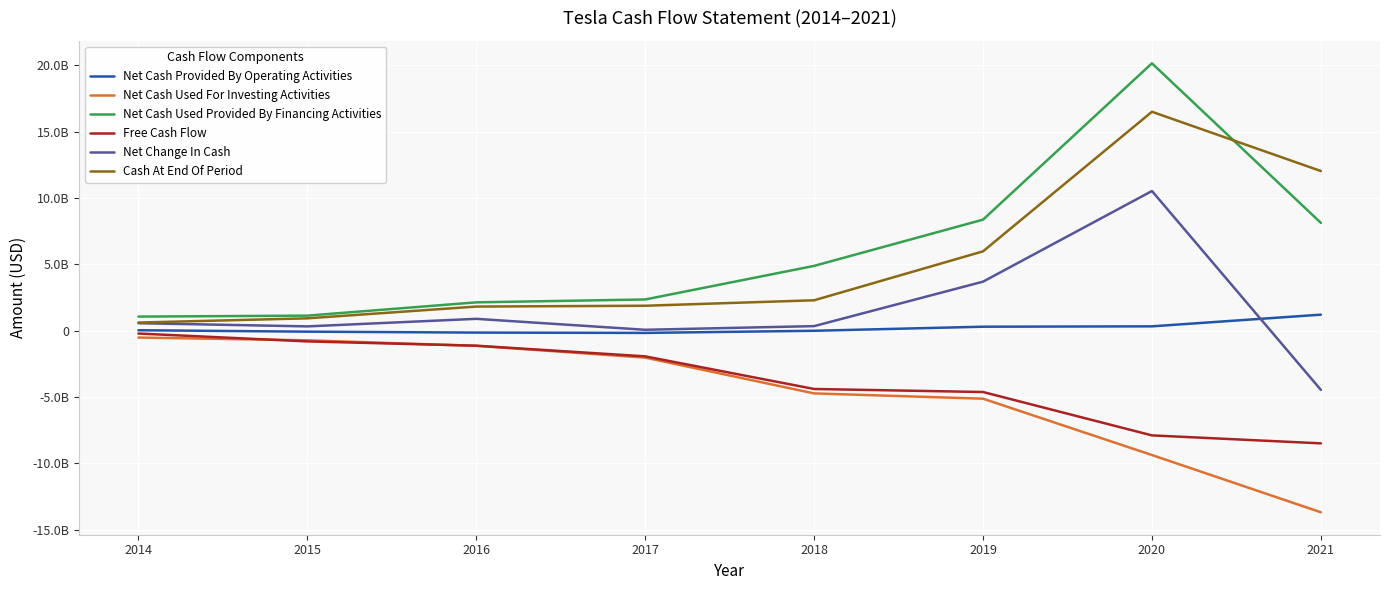

What is the difference between the maximum and minimum values in the Net Cash Provided By Operating Activities series?

1375975000